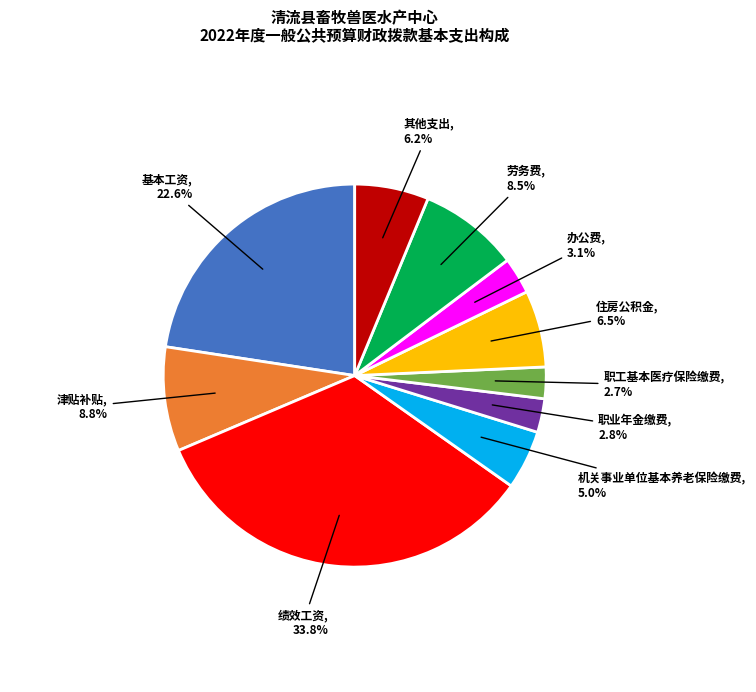

Count the number of slices in the pie.

10